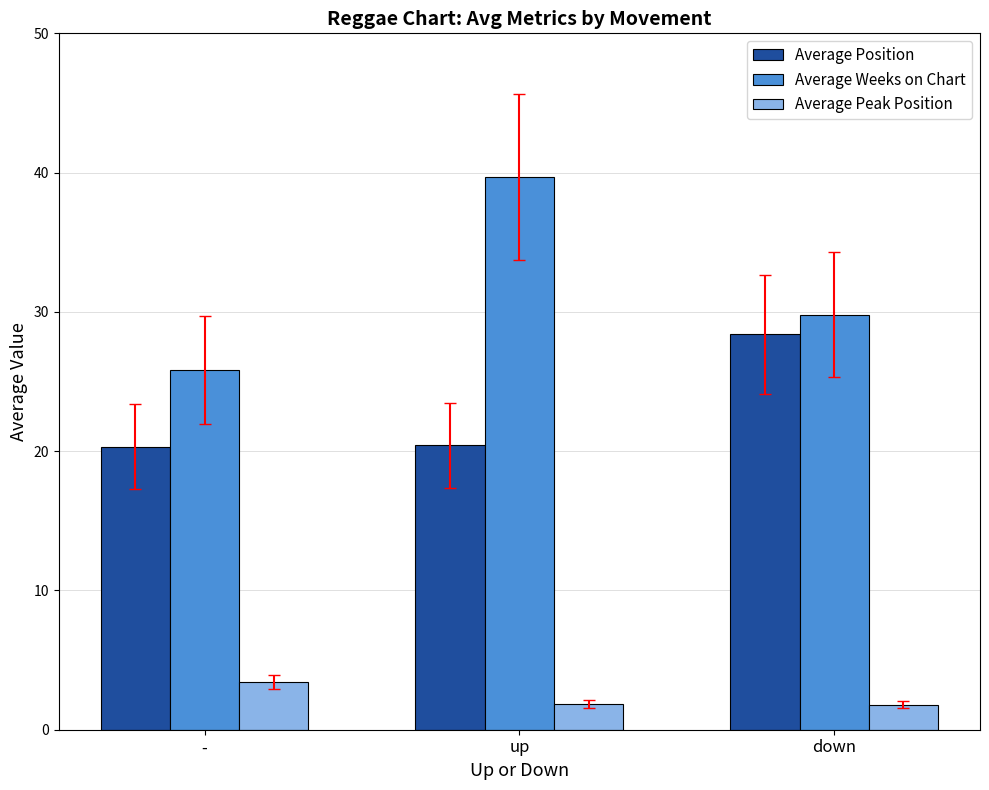

At how many categories does at least one series exceed 7?

3